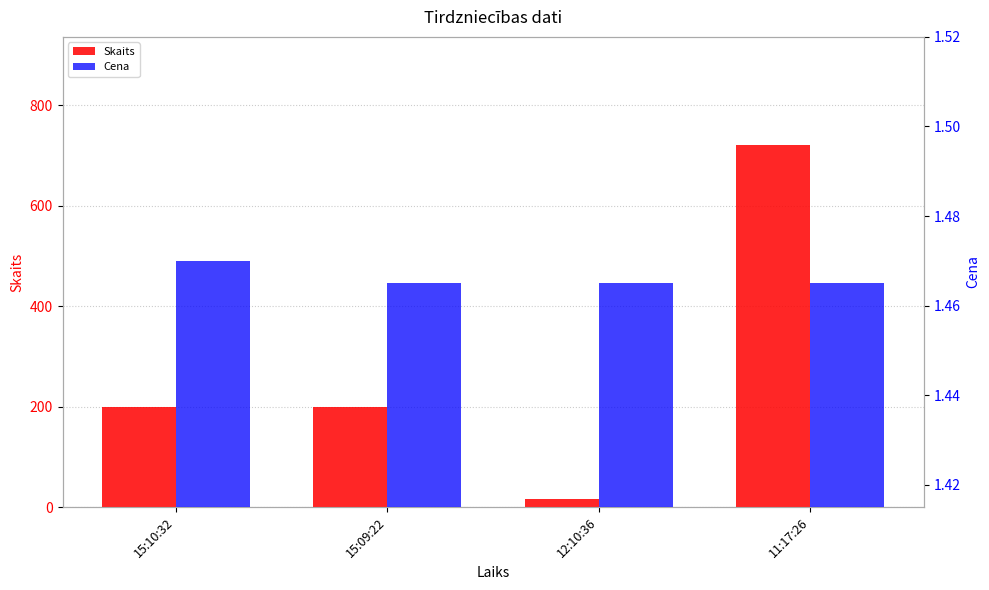

True or false: Skaits has a value of 720.0 at 11:17:26.

True